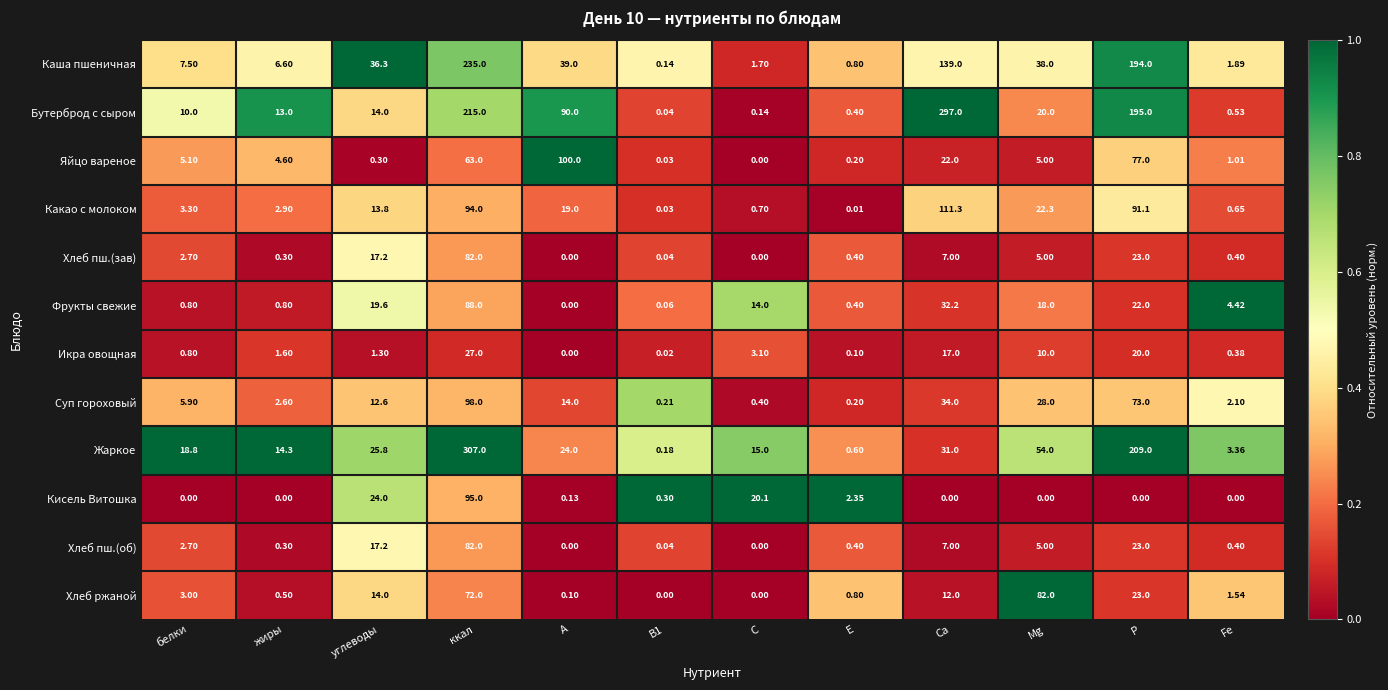

Is the value of Хлеб пш.(об) at Са greater than the value of Хлеб пш.(зав) at А?

Yes